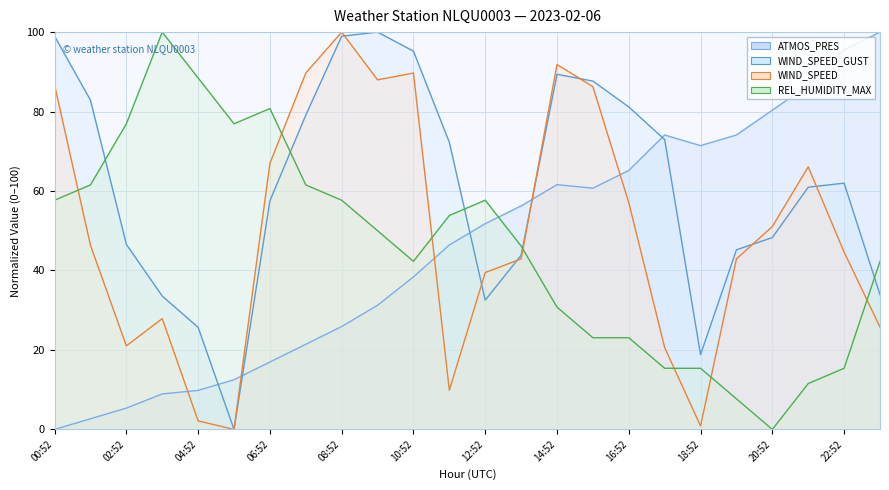

True or false: REL_HUMIDITY_MAX and WIND_SPEED_GUST cross at least once.

True